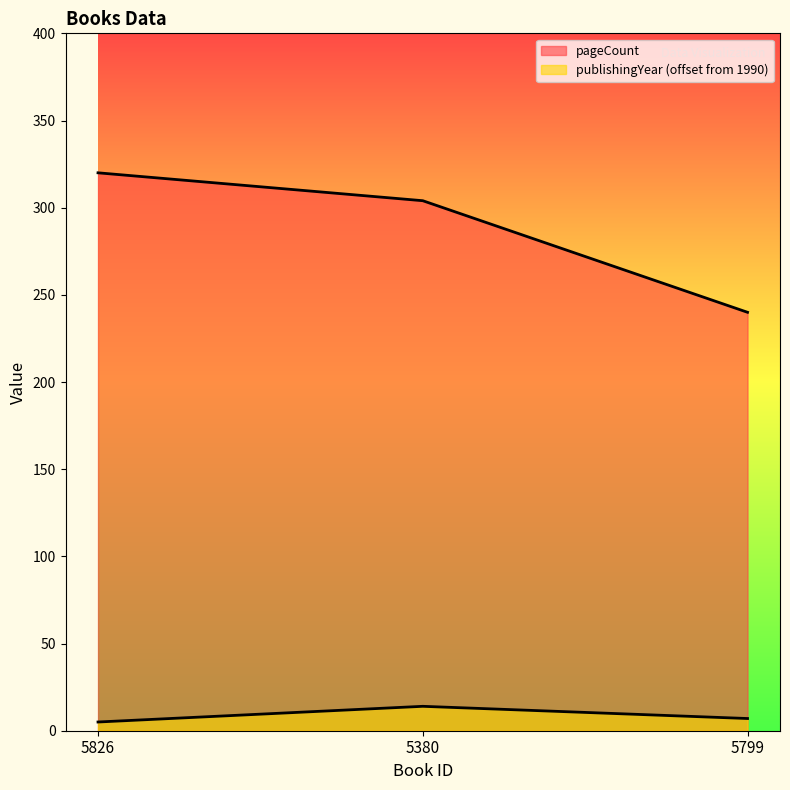

What are all the series names shown in the legend?

pageCount, publishingYear